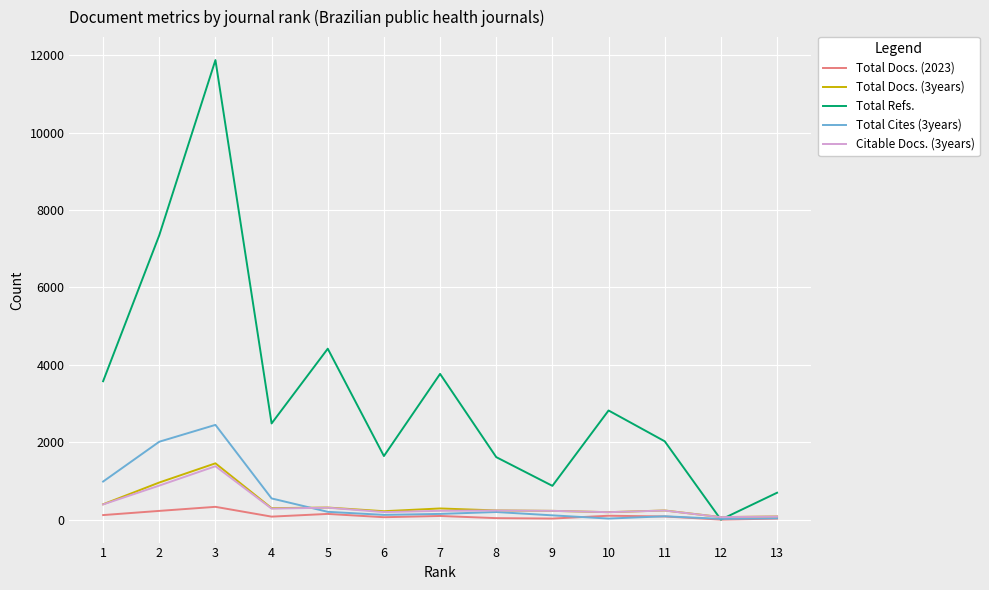

Which series has the largest total across all categories?

Total Refs.